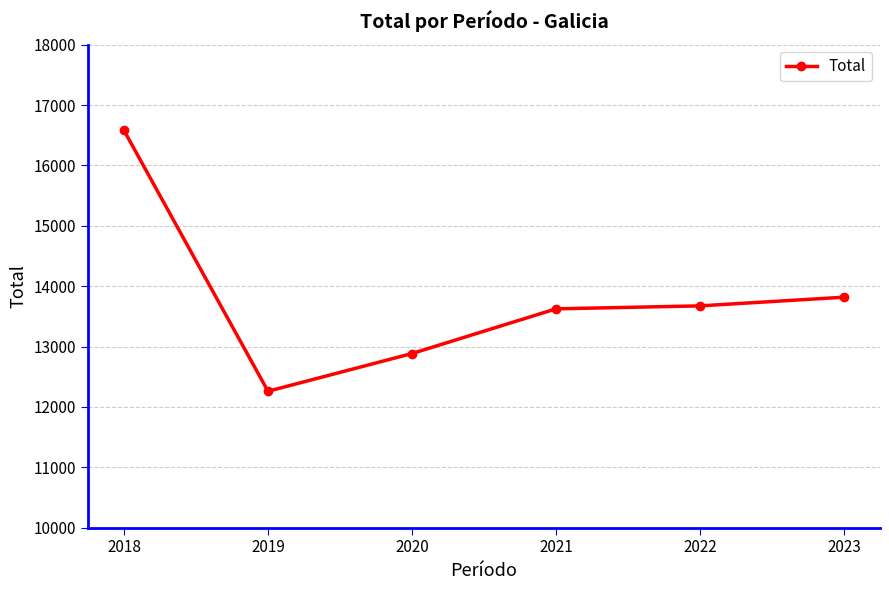

Approximately how many times larger is the value at 2020 compared to 2023?

0.9